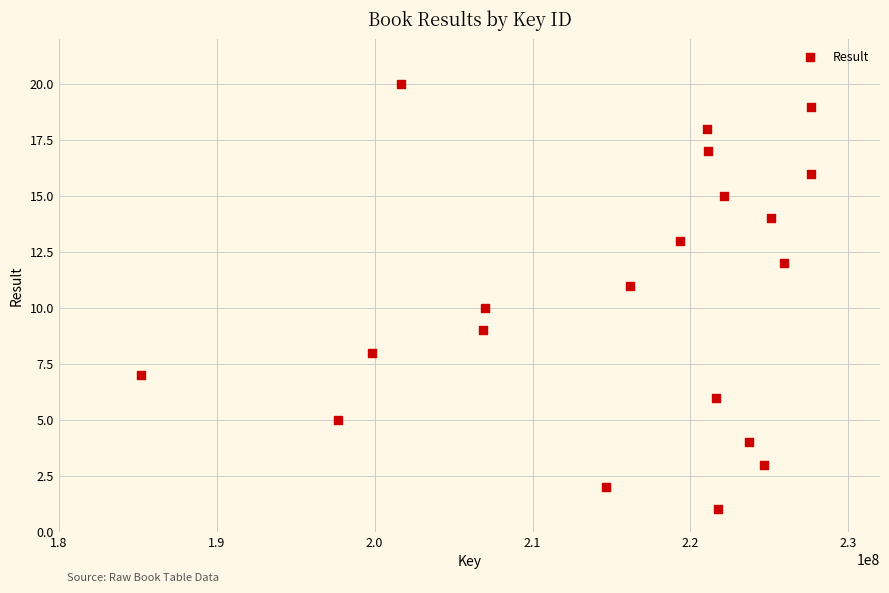

What is the range of Y values (max minus min)?

19